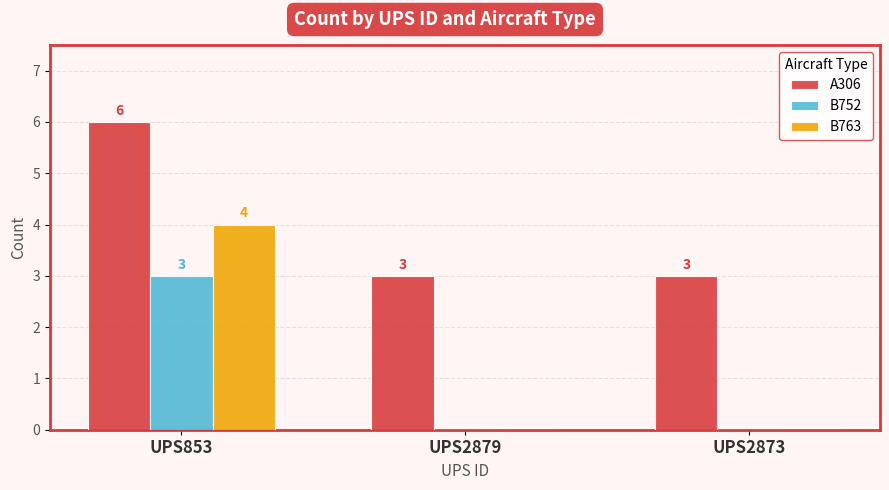

Which series has the largest total across all categories?

A306